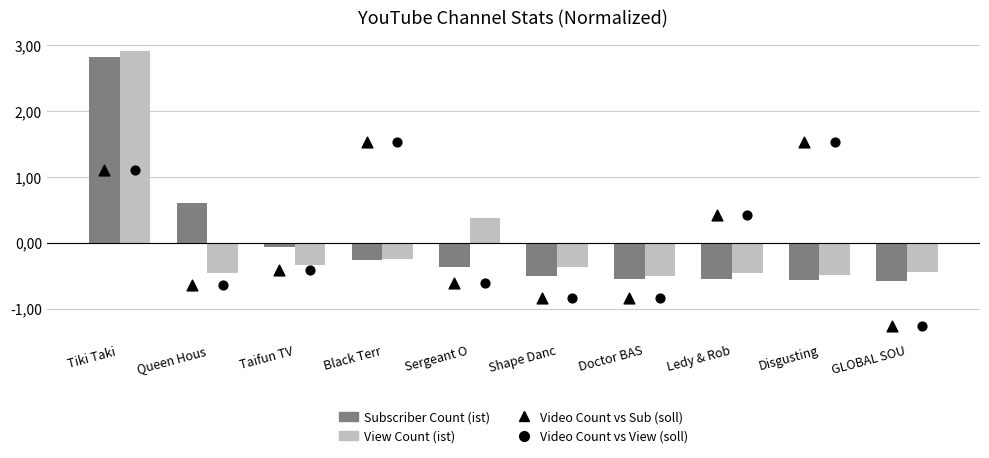

What is the total value across all series at Tiki Taki ?

7.9